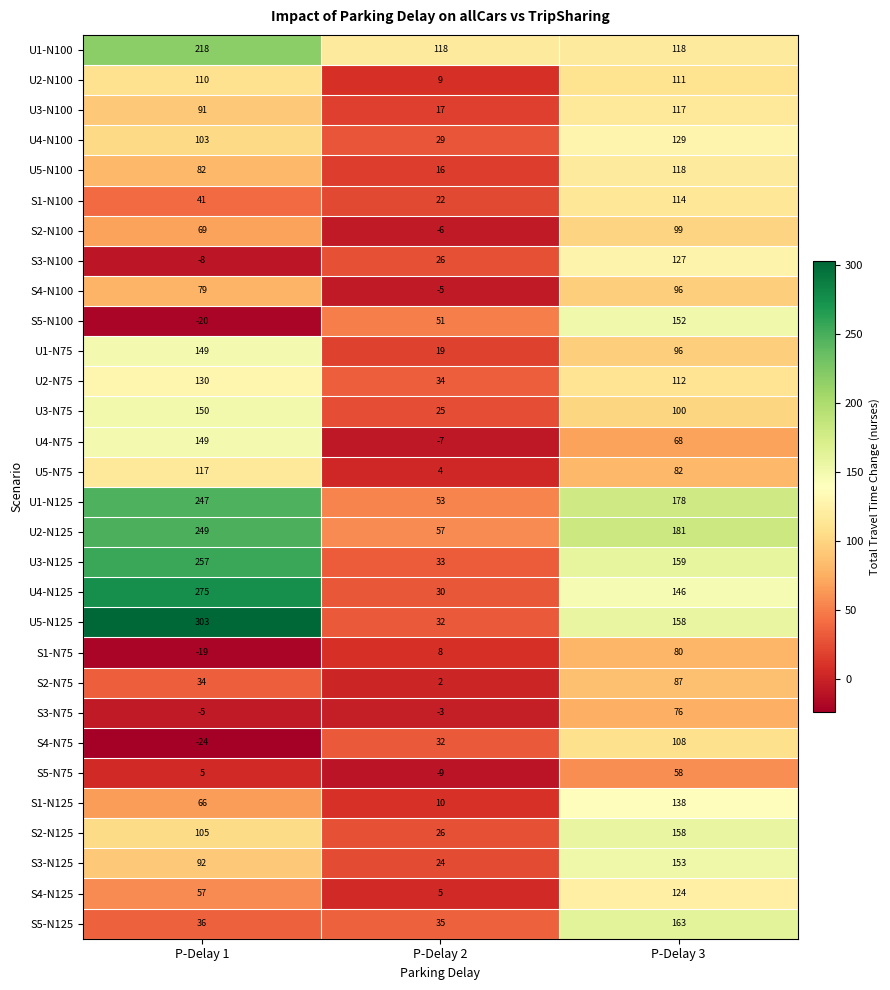

What is the greatest value displayed?

303